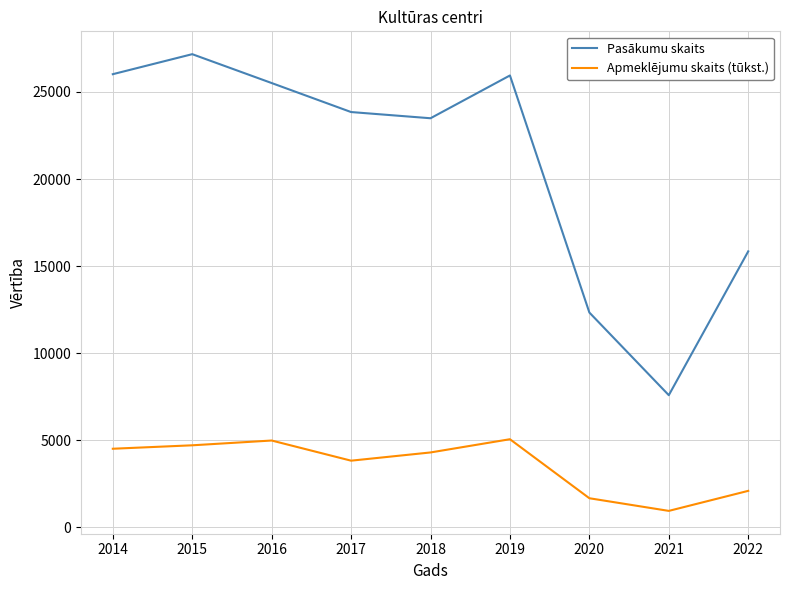

True or false: Apmeklējumu skaits (tūkst.) and Pasākumu skaits cross at least once.

False